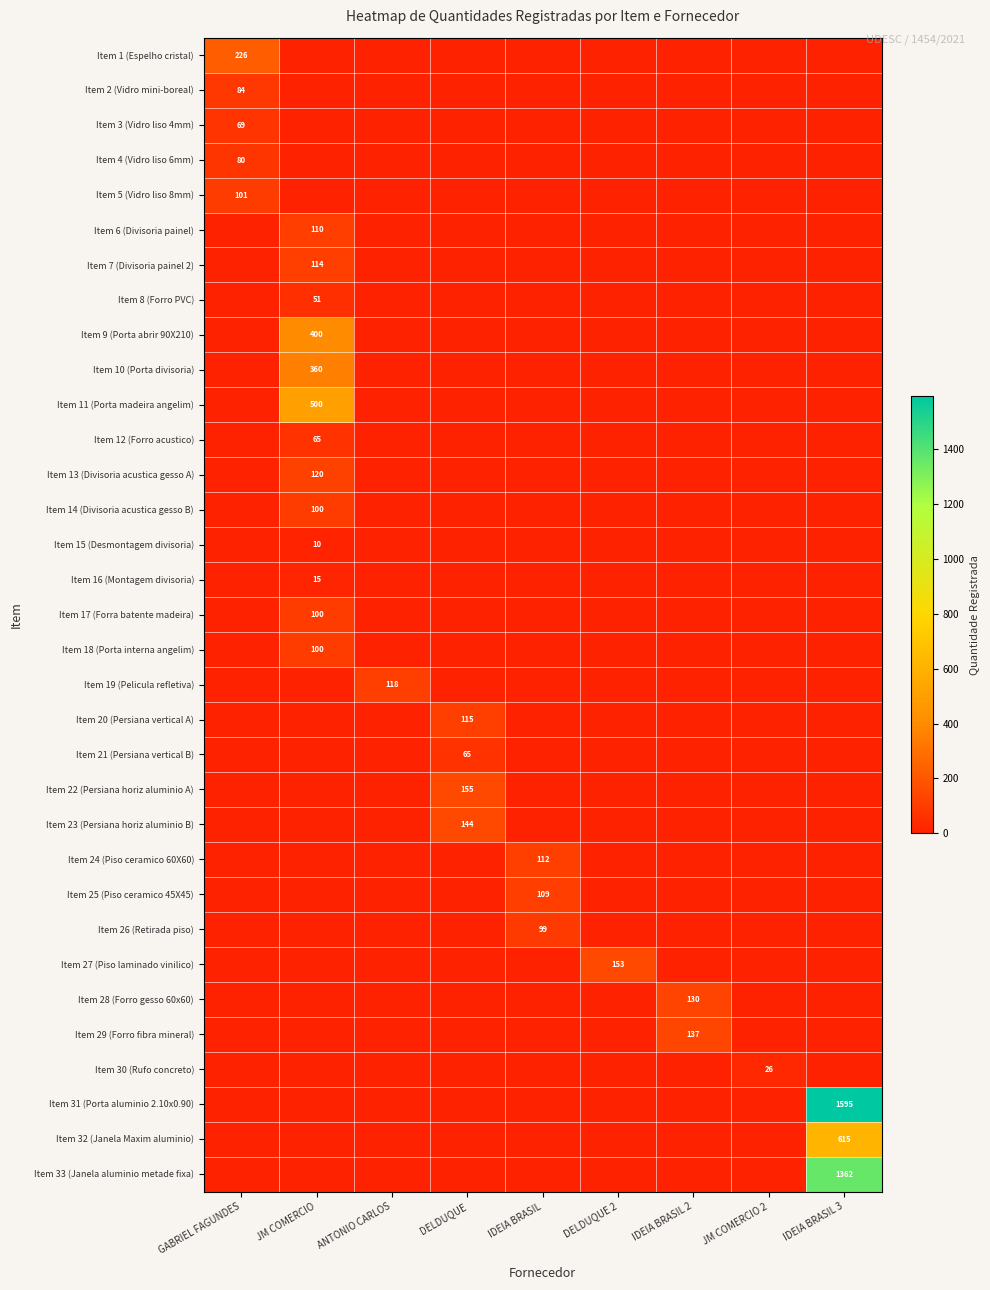

Is it true that Item 21 (Persiana vertical B) equals 65 at DELDUQUE?

True